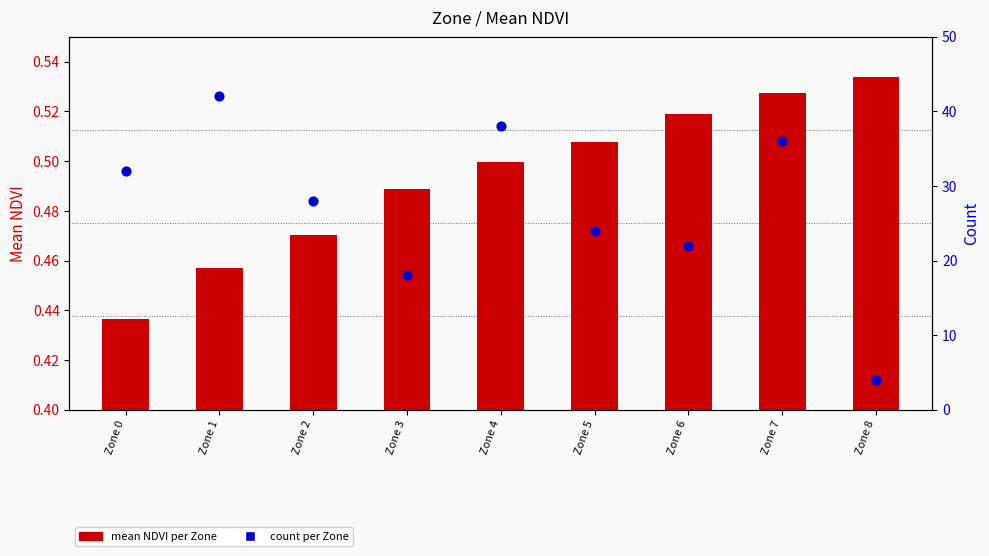

What are all the series names shown in the legend?

mean NDVI per Zone, count per Zone